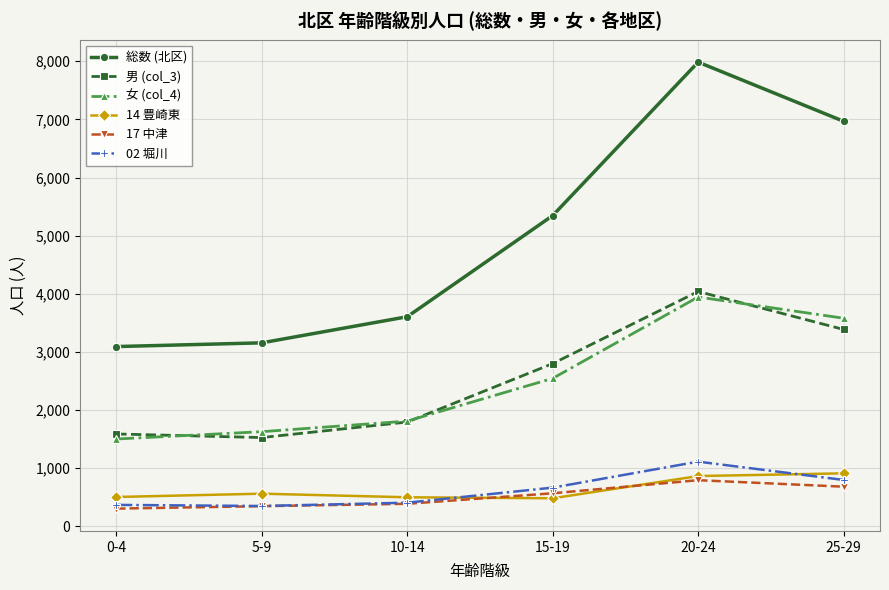

How many lines are shown in the chart?

6